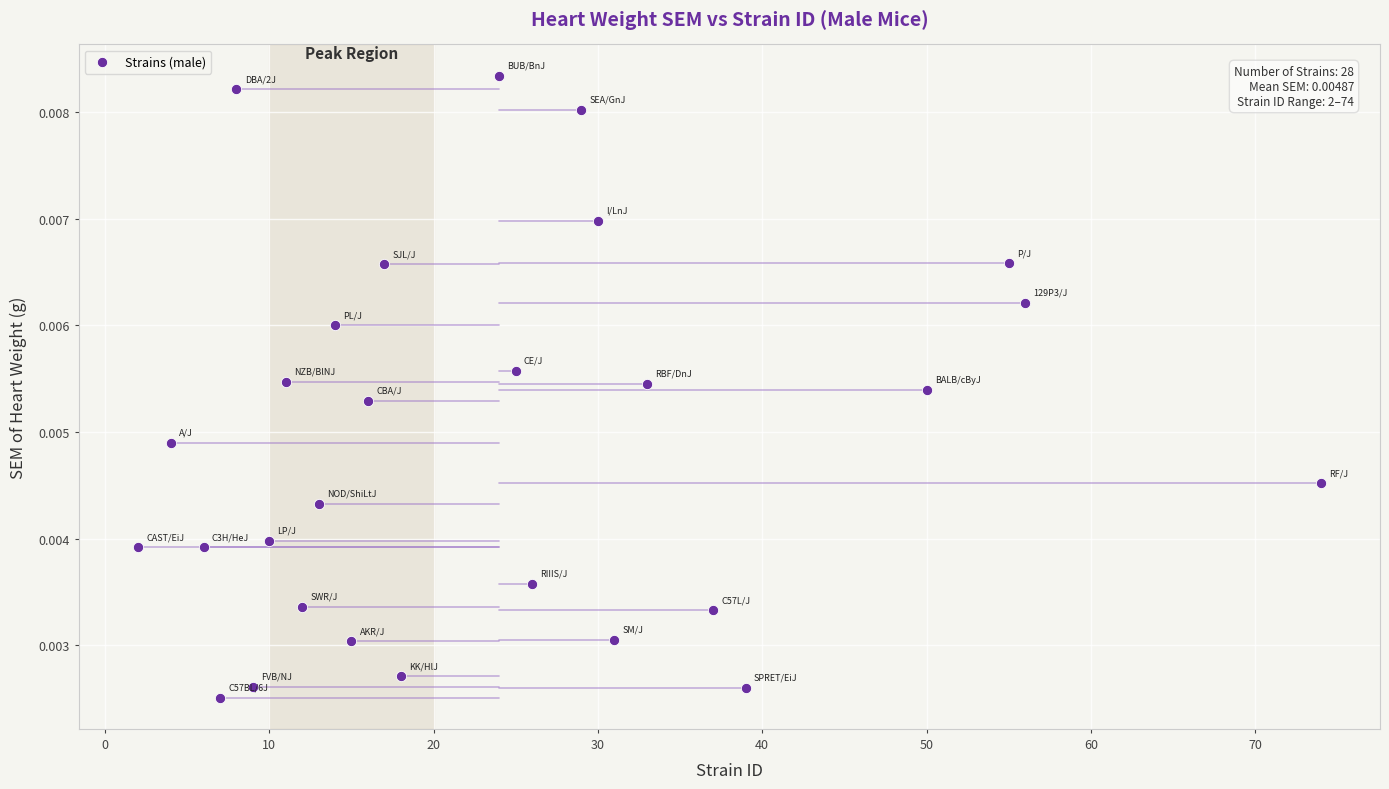

What is the range of X values (max minus min)?

72.0